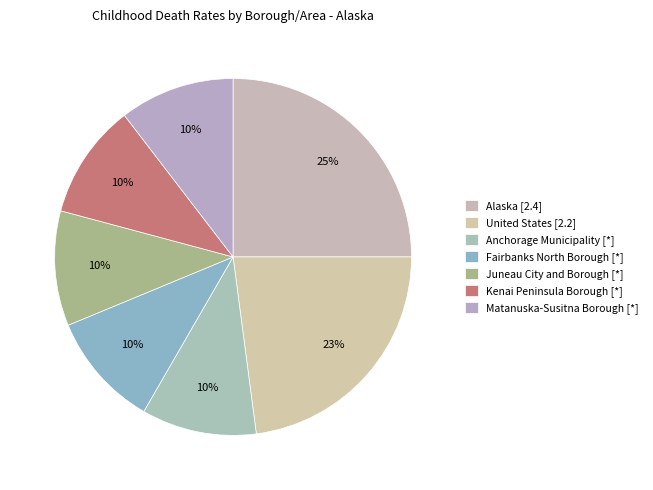

To the nearest percent, what is the average slice percentage?

14%